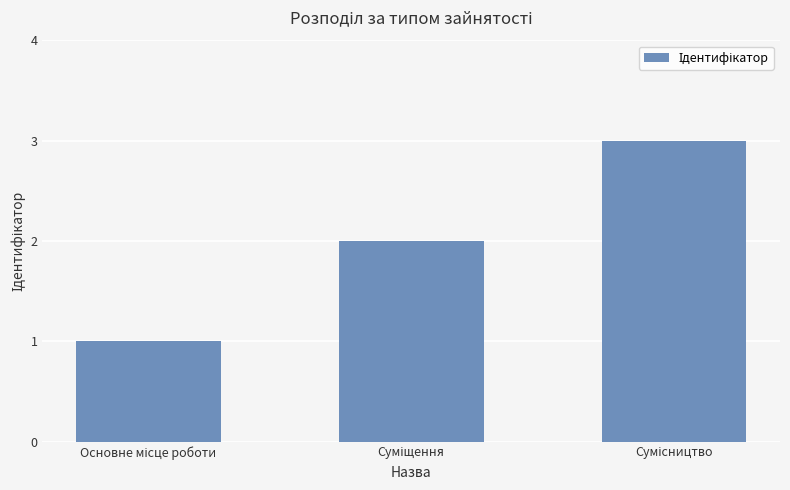

What is the greatest value displayed?

3